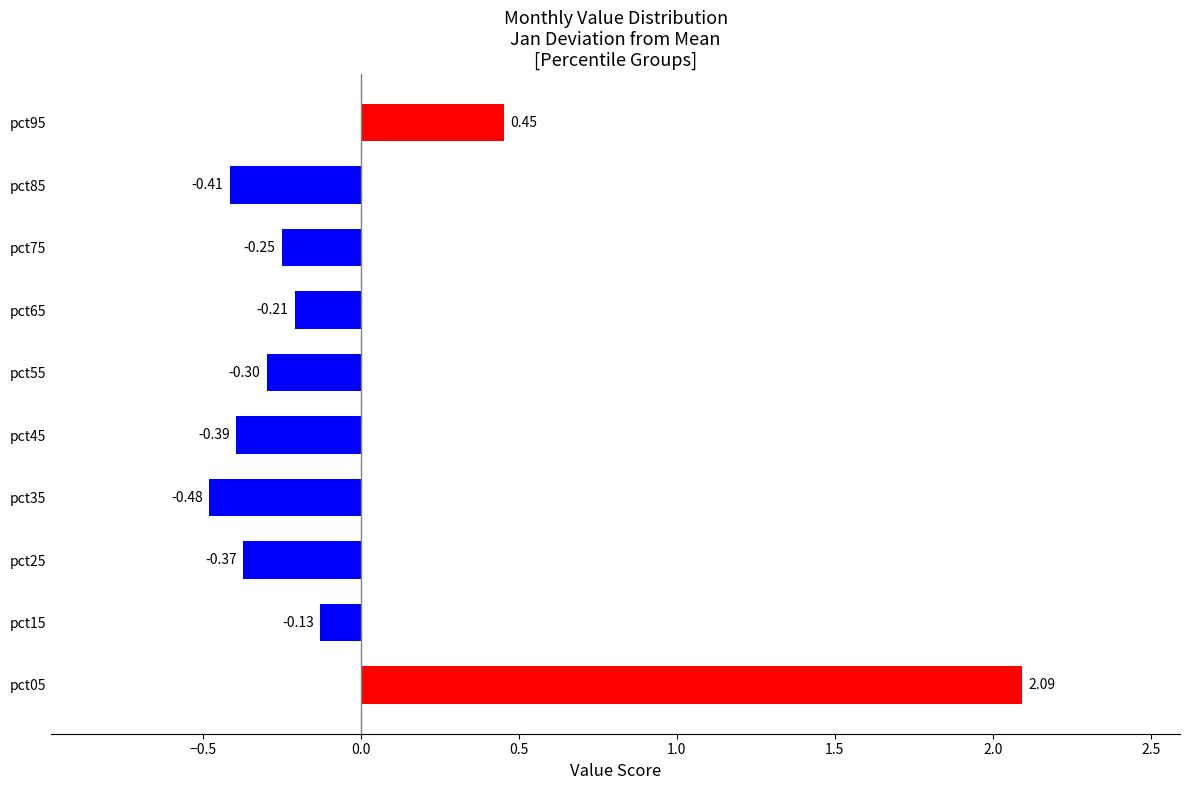

Rank the categories by value from highest to lowest.

pct05, pct95, pct15, pct65, pct75, pct55, pct25, pct45, pct85, pct35